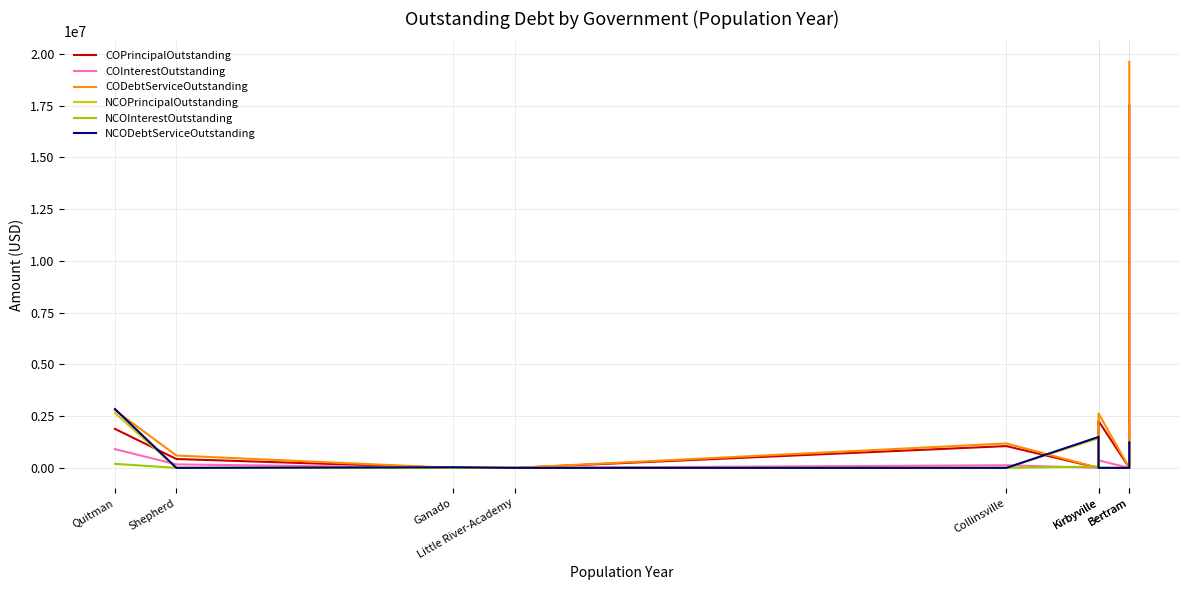

At how many categories does at least one series exceed 1688337?

3